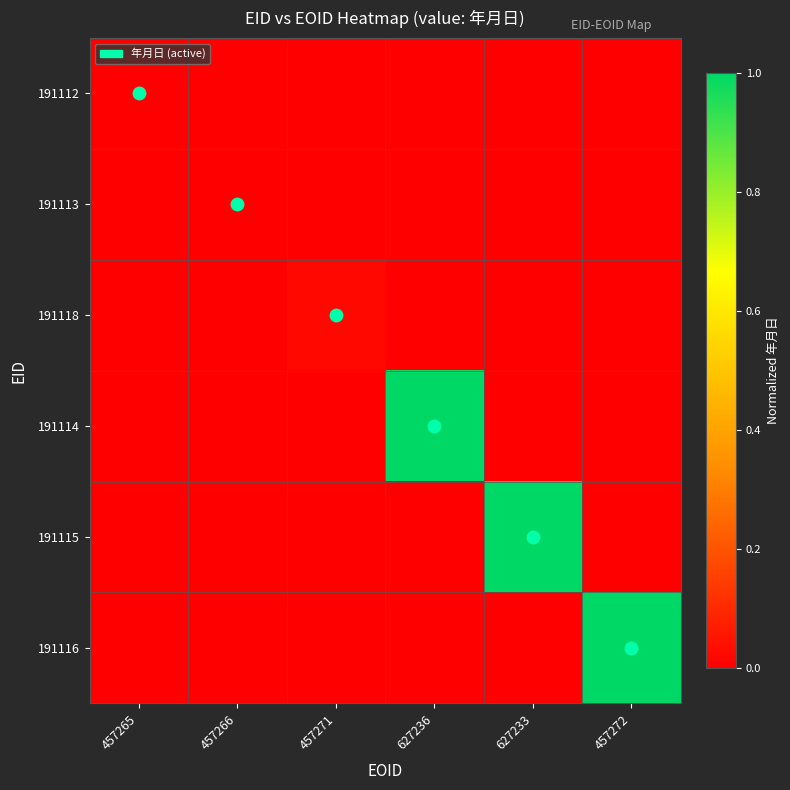

Reading left to right, list all the values displayed in this chart.

191112: 457265=0.0	457266=0.0	457271=0.0	627236=0.0	627233=0.0	457272=0.0
191113: 457265=0.0	457266=0.0	457271=0.0	627236=0.0	627233=0.0	457272=0.0
191118: 457265=0.0	457266=0.0	457271=0.0	627236=0.0	627233=0.0	457272=0.0
191114: 457265=0.0	457266=0.0	457271=0.0	627236=1.0	627233=0.0	457272=0.0
191115: 457265=0.0	457266=0.0	457271=0.0	627236=0.0	627233=1.0	457272=0.0
191116: 457265=0.0	457266=0.0	457271=0.0	627236=0.0	627233=0.0	457272=1.0